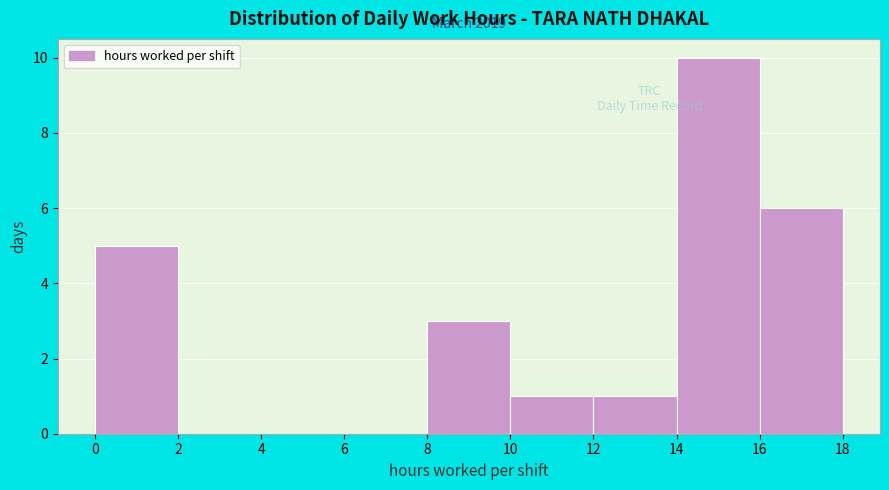

Over which range of the x-axis is the bar tallest?

14 to 16